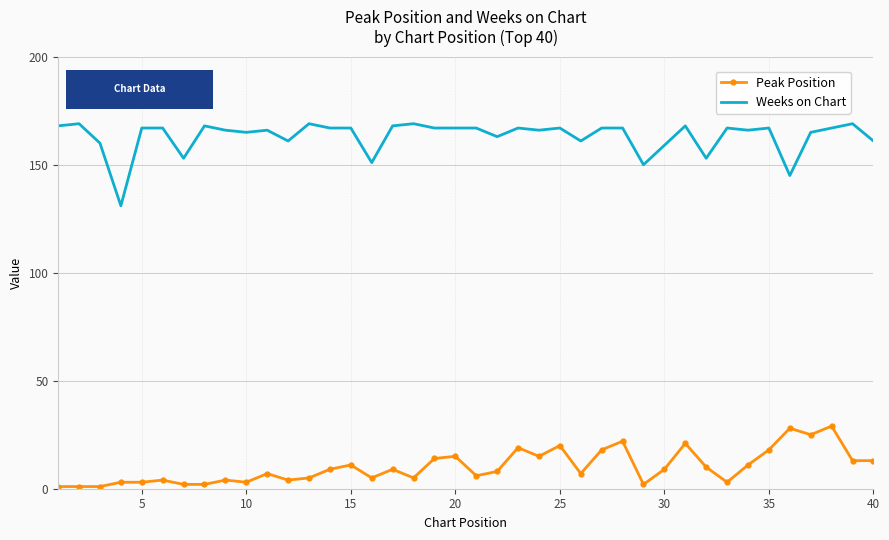

What is the maximum value for Peak Position?

29